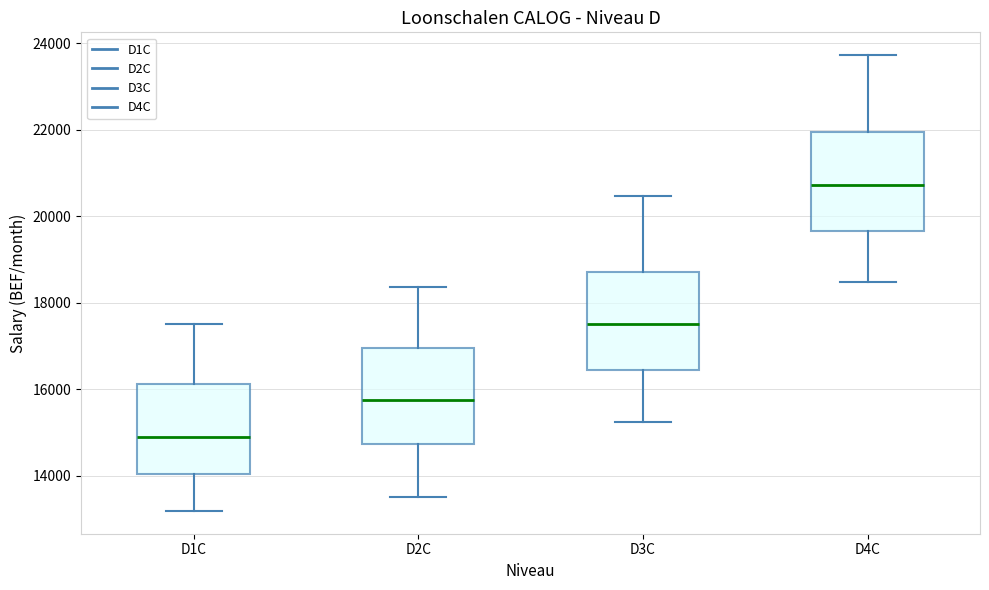

Reading left to right, transcribe this box plot: for each box, give where its median line is, the range the box spans, and where its two whiskers end, as read against the y-axis. The values are not printed on the chart, so give them approximately, as read against the axis.

D1C: median 14800, box 14000 to 16200, whiskers 13200 to 17600
D2C: median 15800, box 14800 to 17000, whiskers 13600 to 18400
D3C: median 17600, box 16400 to 18800, whiskers 15200 to 20400
D4C: median 20800, box 19600 to 22000, whiskers 18400 to 23800